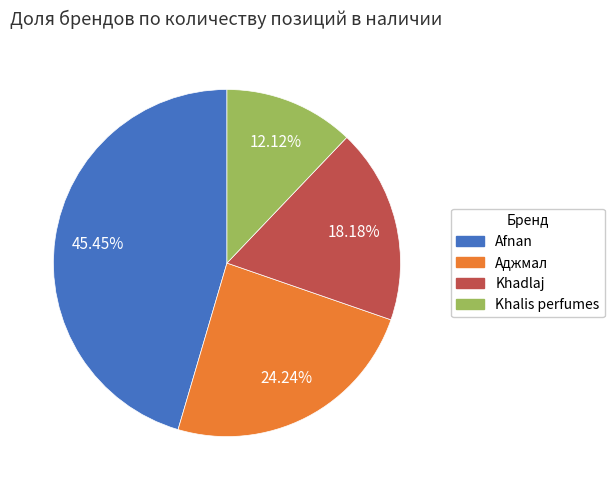

The Khadlaj slice represents 10% of the pie. True or false?

False